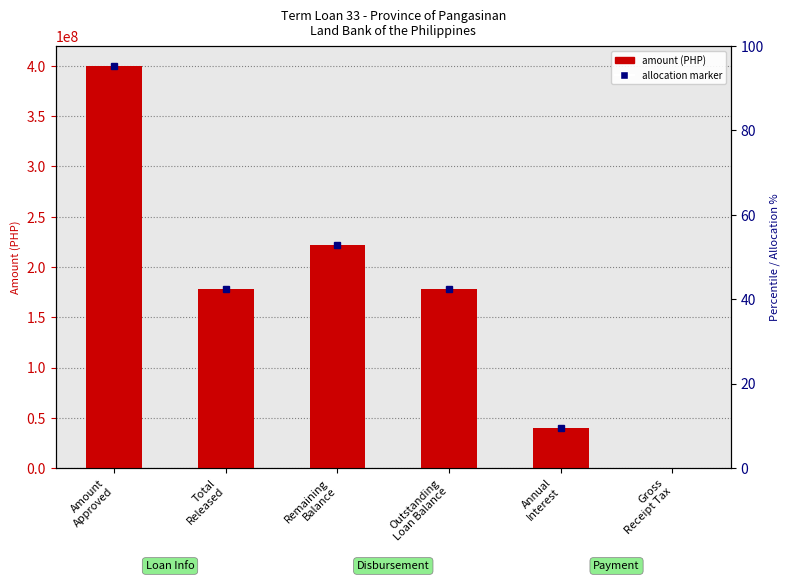

List the labels in order of value, smallest first.

Gross
Receipt Tax, Annual
Interest, Total
Released, Outstanding
Loan Balance, Remaining
Balance, Amount
Approved